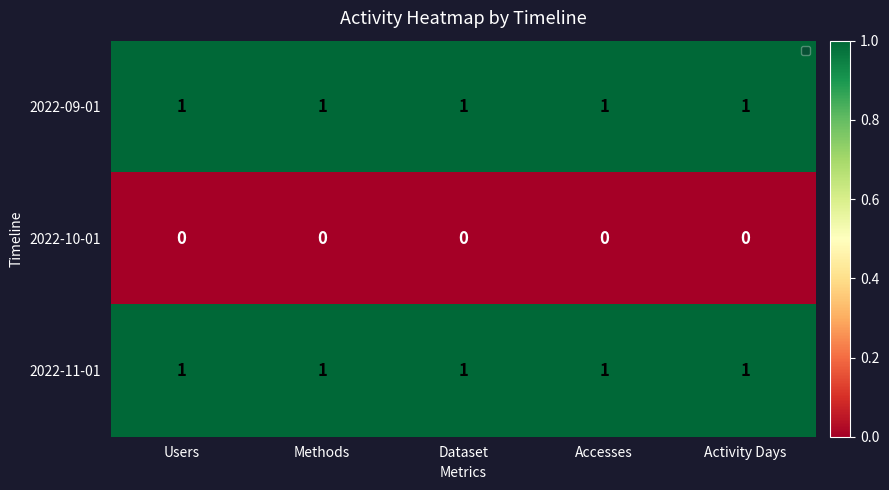

The 2022-09-01 series shows 1 at Dataset. True or false?

True